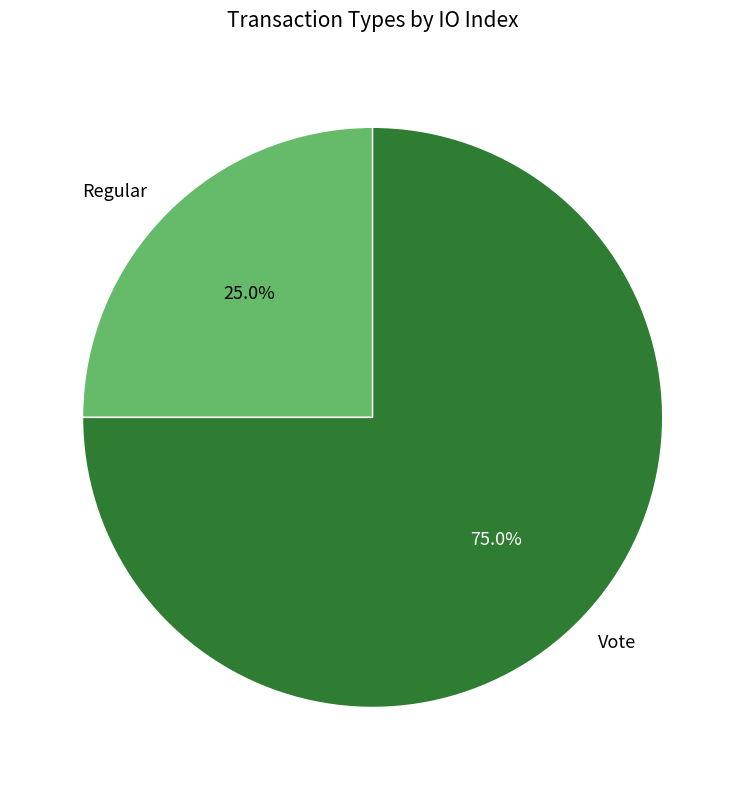

Is there any slice that represents more than half of the pie?

Yes